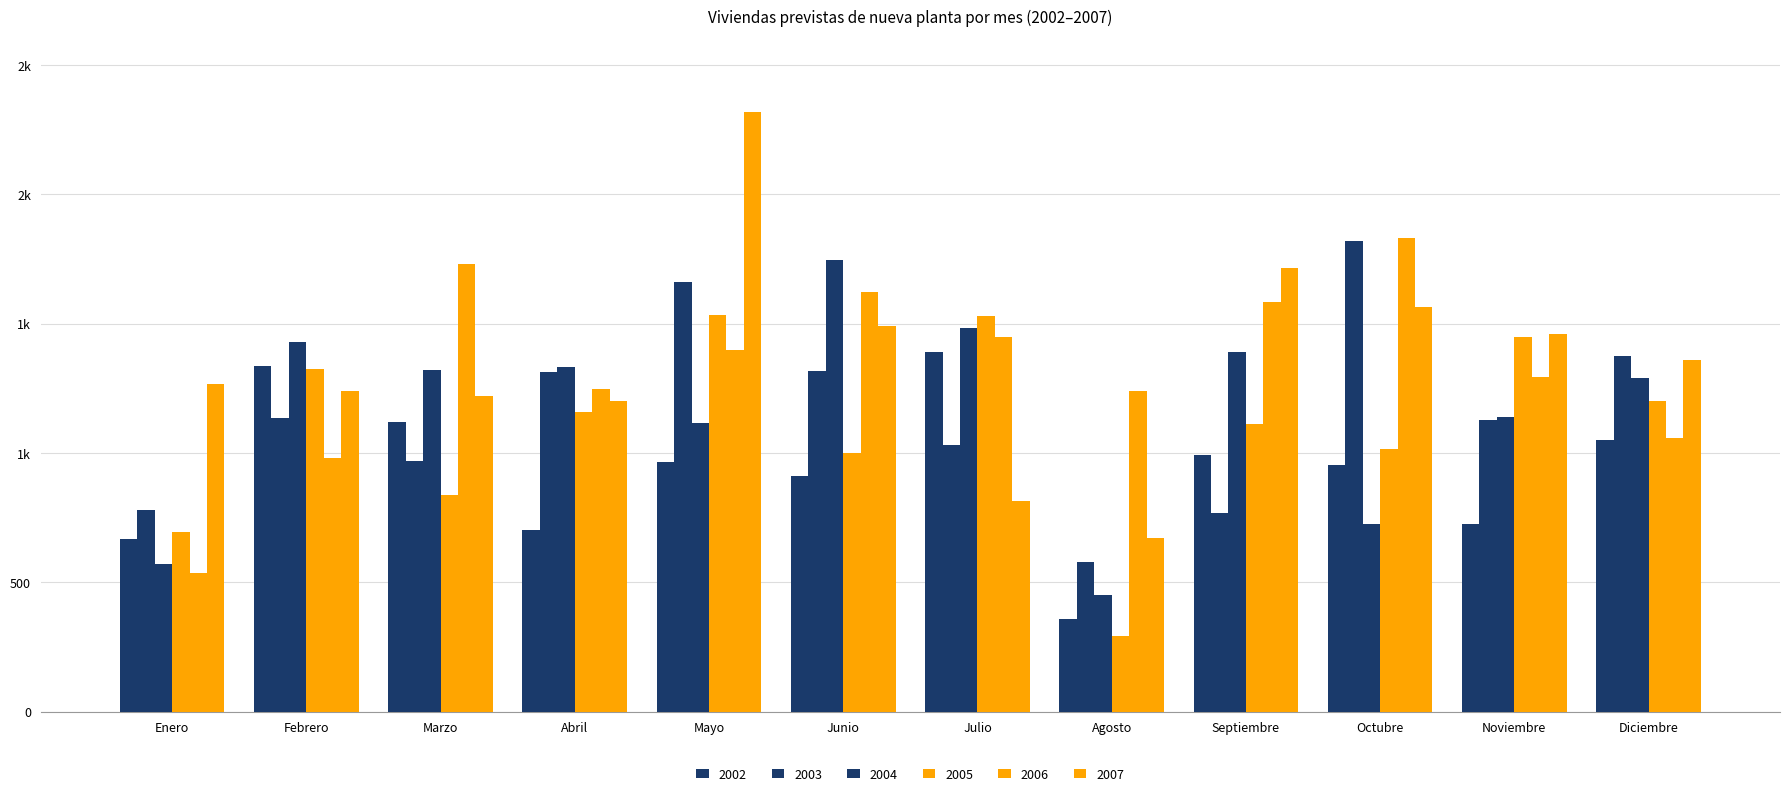

Are the bars horizontal?

No